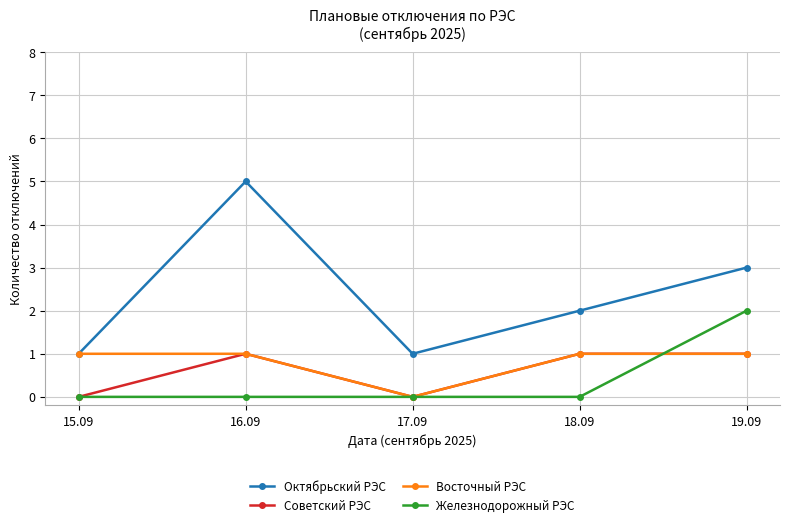

What is the difference between the maximum and minimum values in the Восточный РЭС series?

1